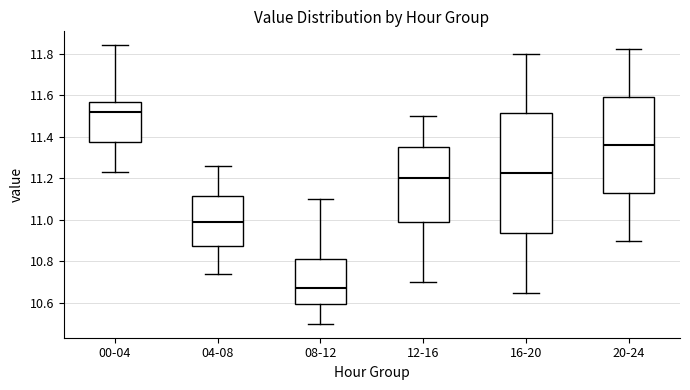

Reading left to right, read every box against the y-axis: the position of its median line, the range the box covers, and the ends of its whiskers. The values are not printed on the chart, so give them approximately, as read against the axis.

00-04: median 11.52, box 11.38 to 11.56, whiskers 11.24 to 11.84
04-08: median 11.00, box 10.88 to 11.12, whiskers 10.74 to 11.26
08-12: median 10.68, box 10.60 to 10.82, whiskers 10.50 to 11.10
12-16: median 11.20, box 10.98 to 11.36, whiskers 10.70 to 11.50
16-20: median 11.22, box 10.94 to 11.52, whiskers 10.66 to 11.80
20-24: median 11.36, box 11.14 to 11.60, whiskers 10.90 to 11.82